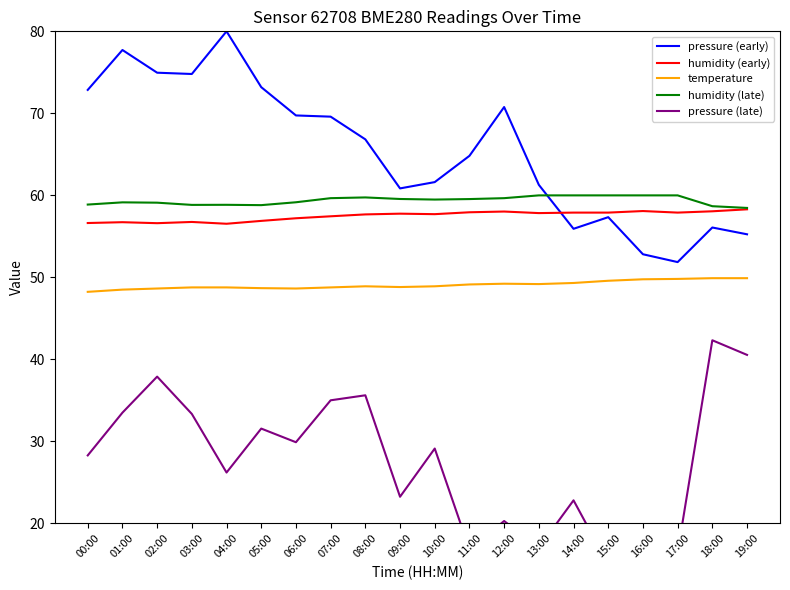

True or false: temperature and humidity (early) cross at least once.

False